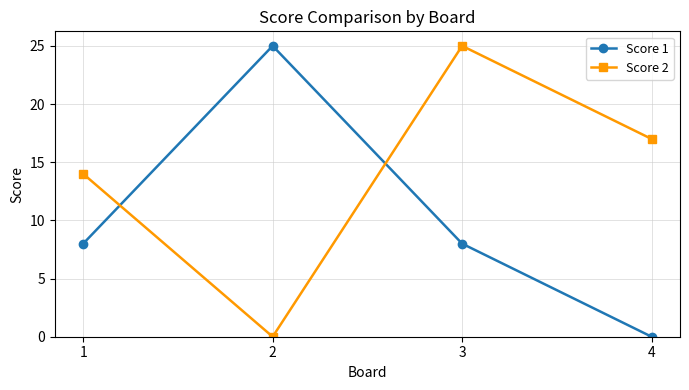

Where is the first local maximum for Score 1?

2